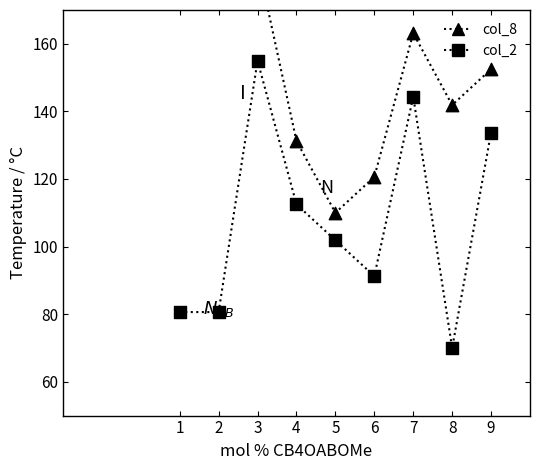

What is the total value across all series at 9?

286.2